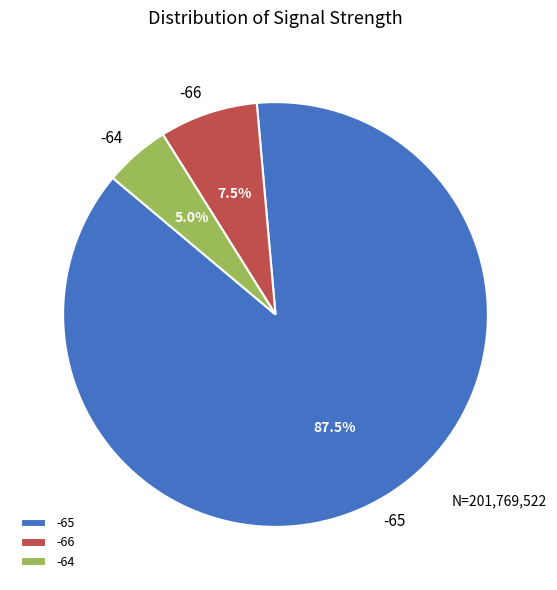

What is the largest slice in the pie chart?

-65